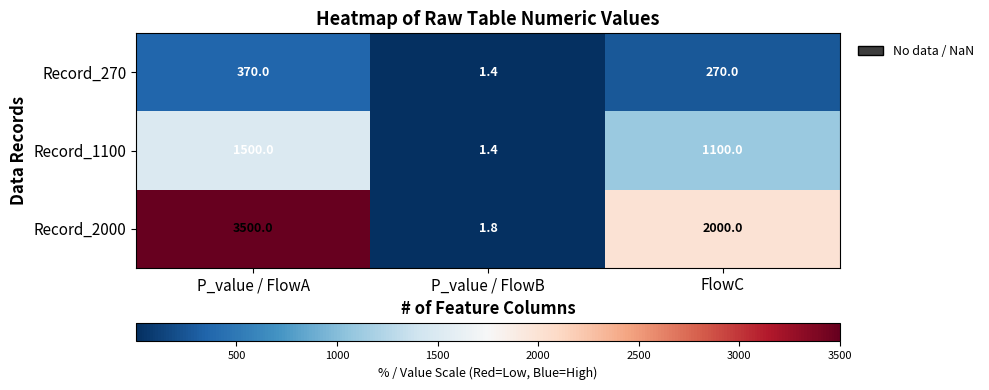

What is the sum of the Record_1100 values at P_value / FlowB and P_value / FlowA?

1501.4